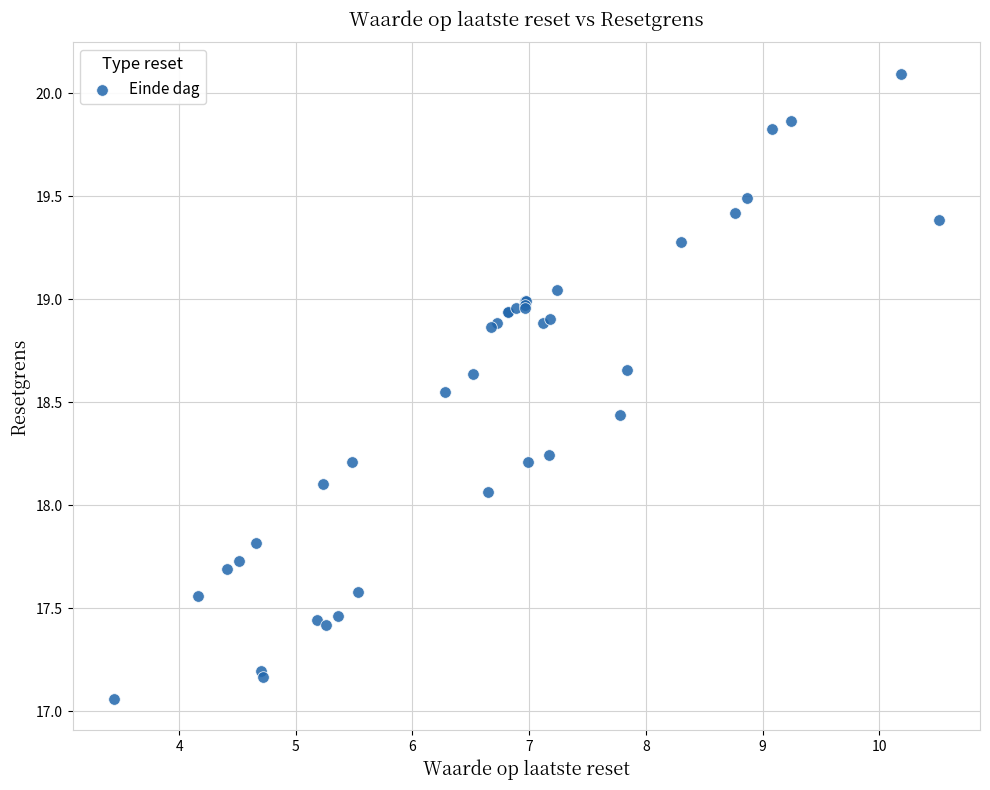

What Y value in the scatter plot is closest to 18?

18.1